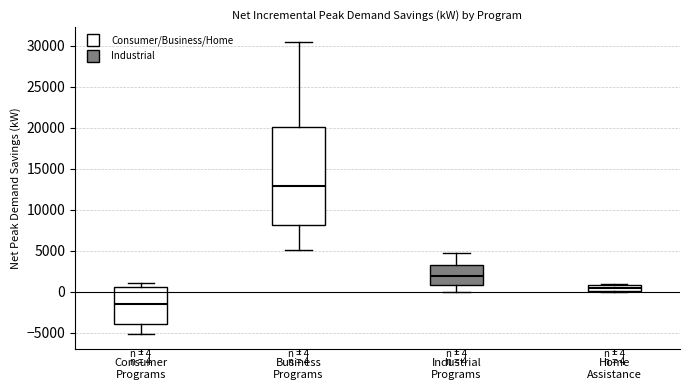

Which box's median line is the highest?

Business Programs